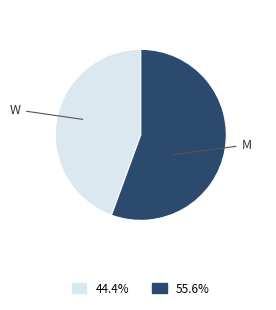

What is the ratio of the value at W to the value at M?

0.8